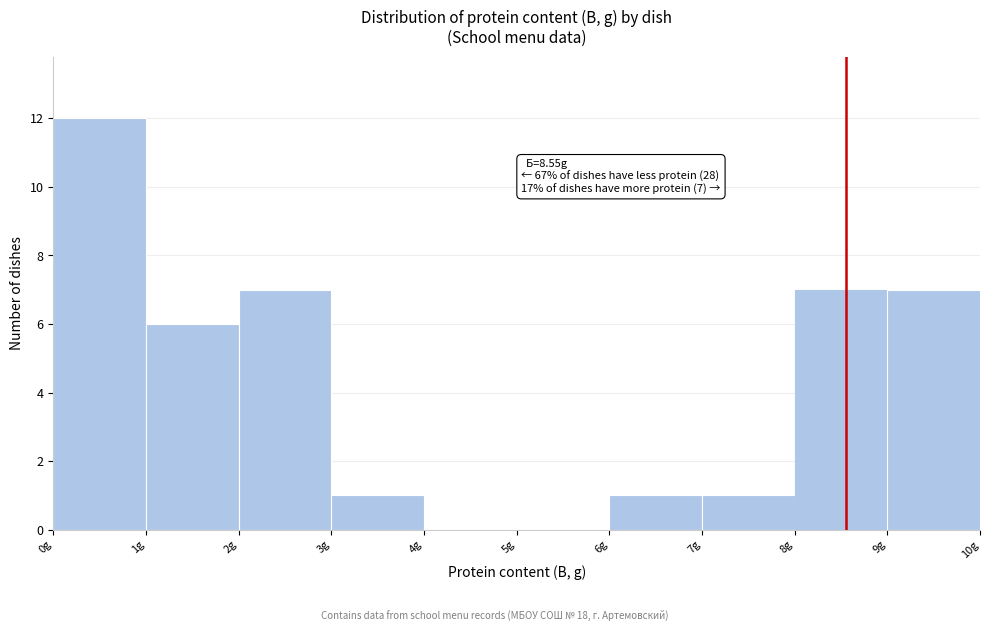

Over which range of the x-axis is the bar tallest?

0 to 1